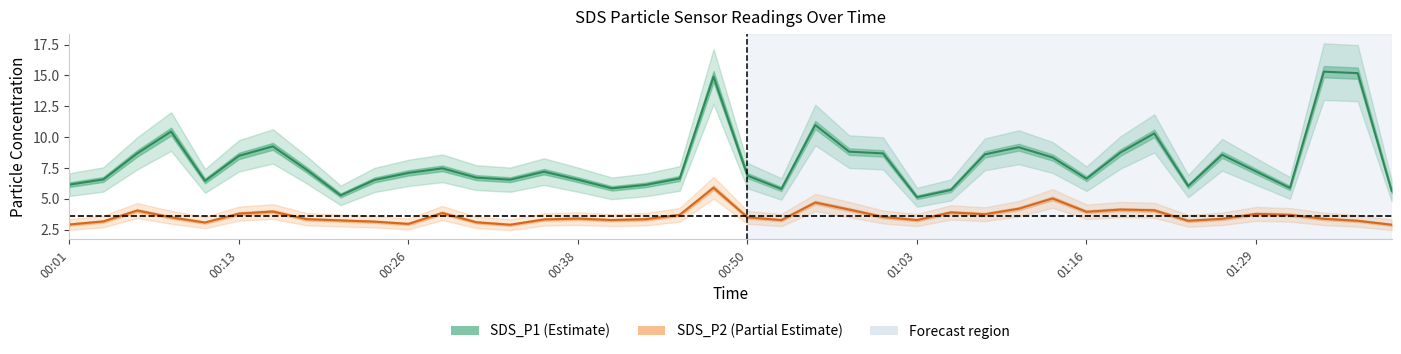

In SDS_P2, how many points are lower than both neighbors (excluding endpoints)?

9